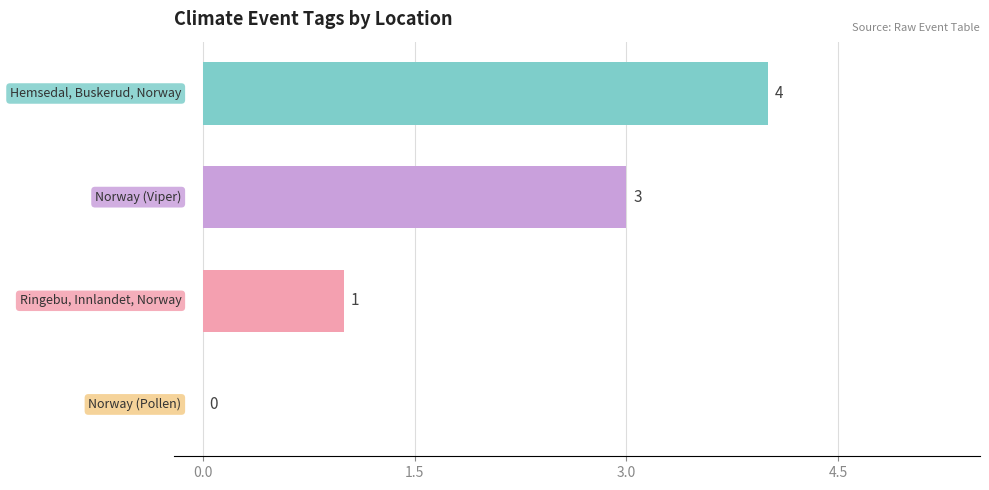

What is the maximum value shown in the chart?

4